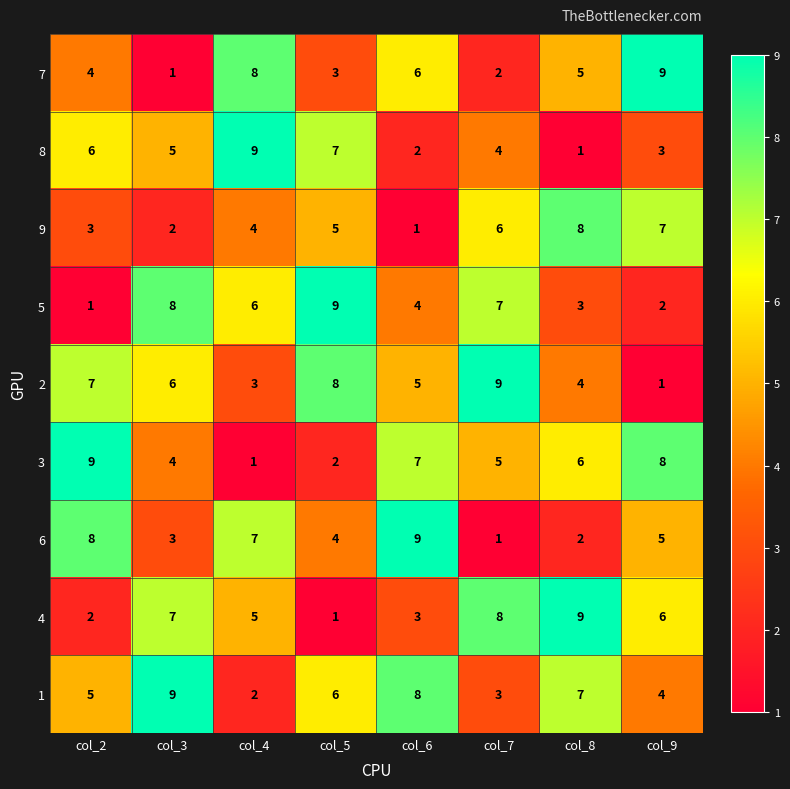

What is the difference between the maximum and minimum values in the 2 series?

8